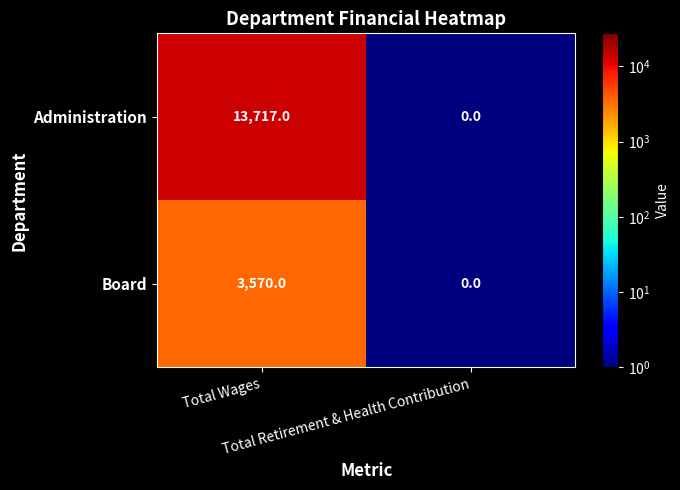

Which series has the largest total across all categories?

Administration